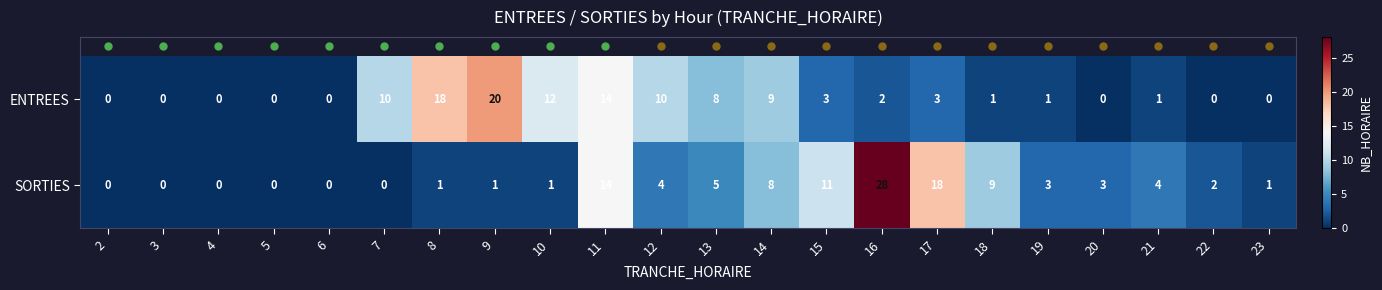

True or false: SORTIES has a value of 1 at 8.

True